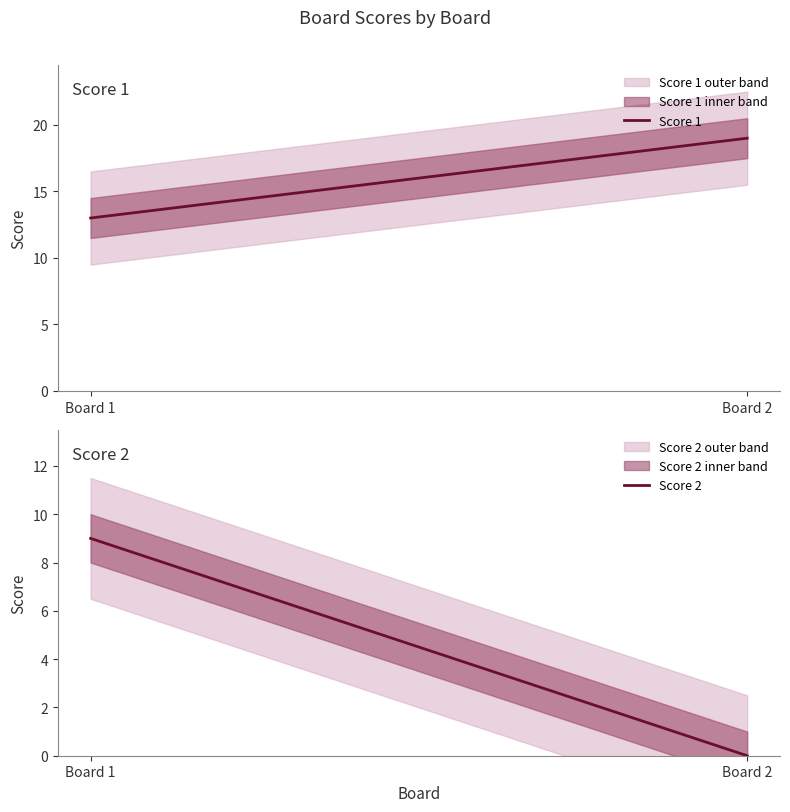

The Score 1 series shows 19 at Board 2. True or false?

True